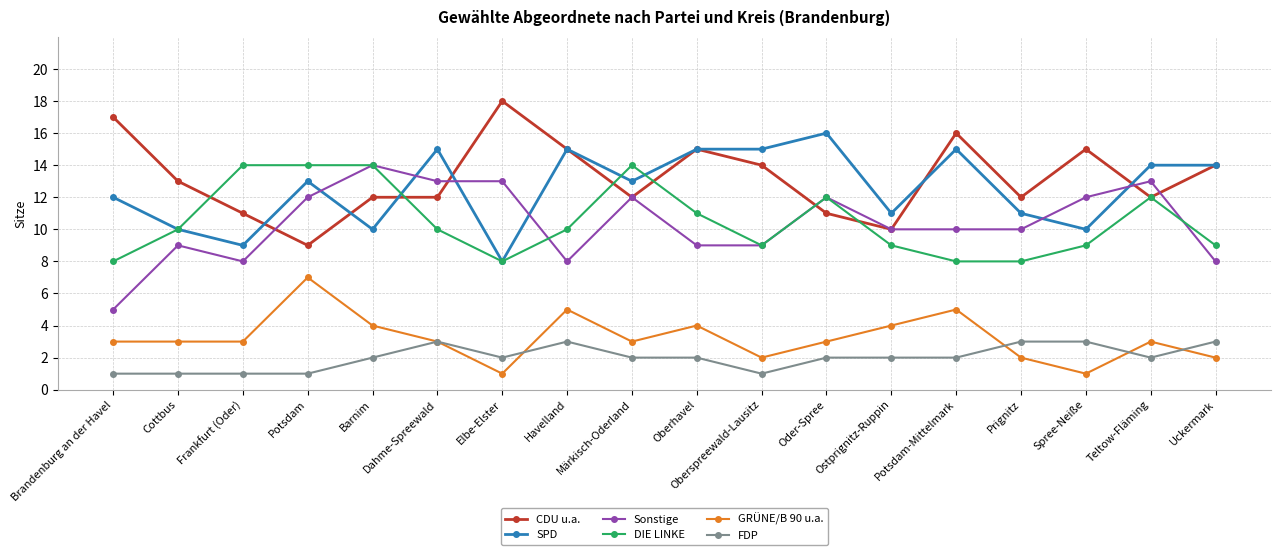

At which label does Sonstige reach its peak?

Barnim